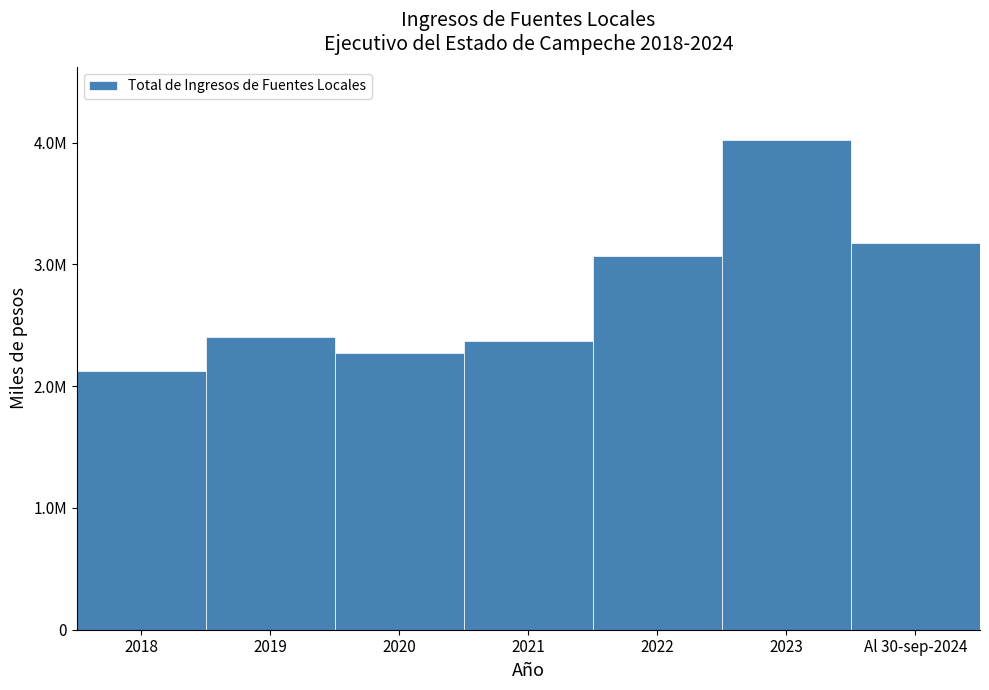

Does the chart contain any negative values?

No